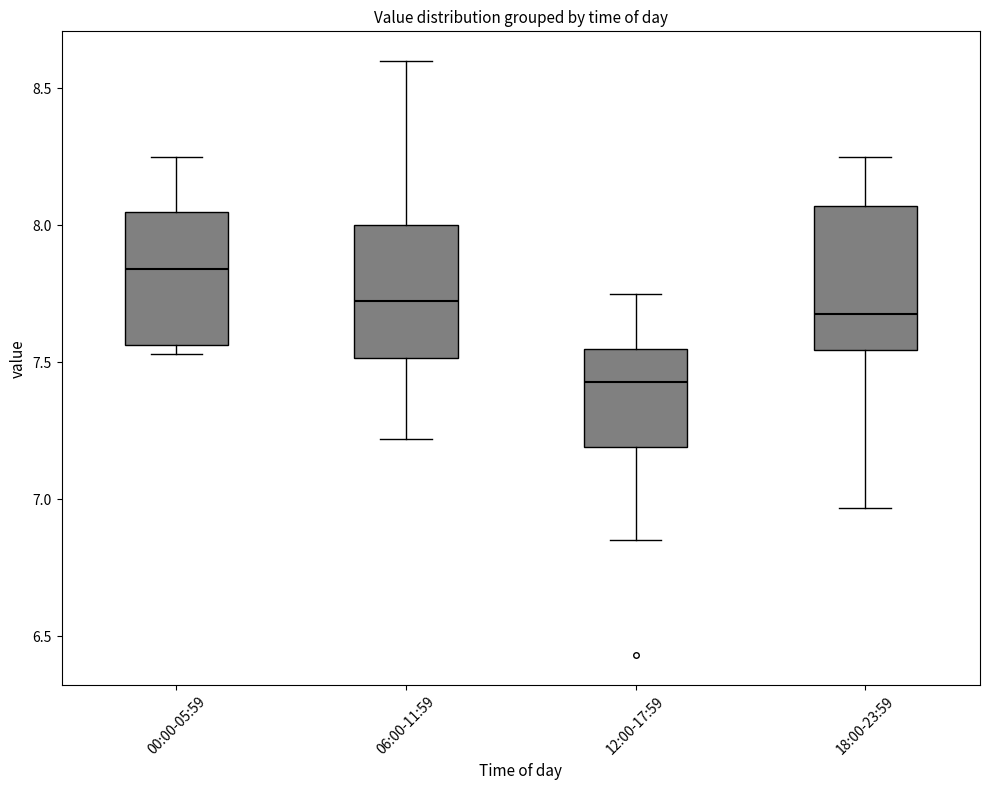

Which box has the lowest median line?

12:00-17:59